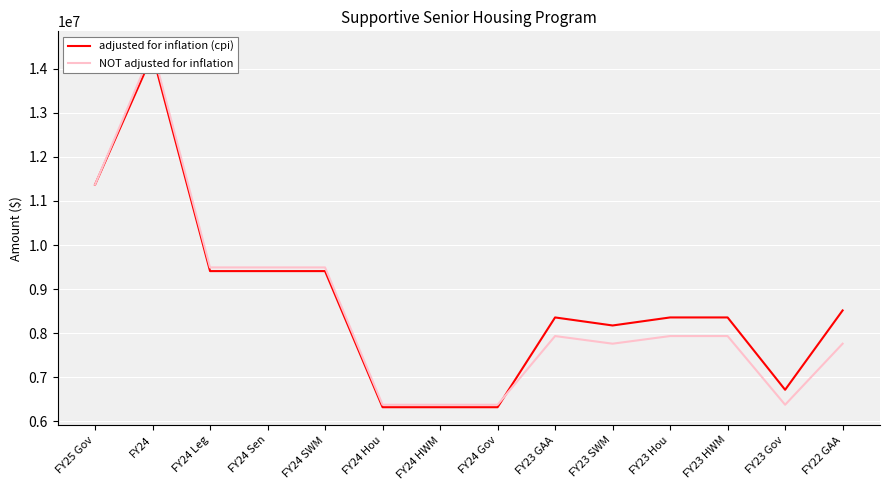

What is the label of the 13th point from the right?

FY24